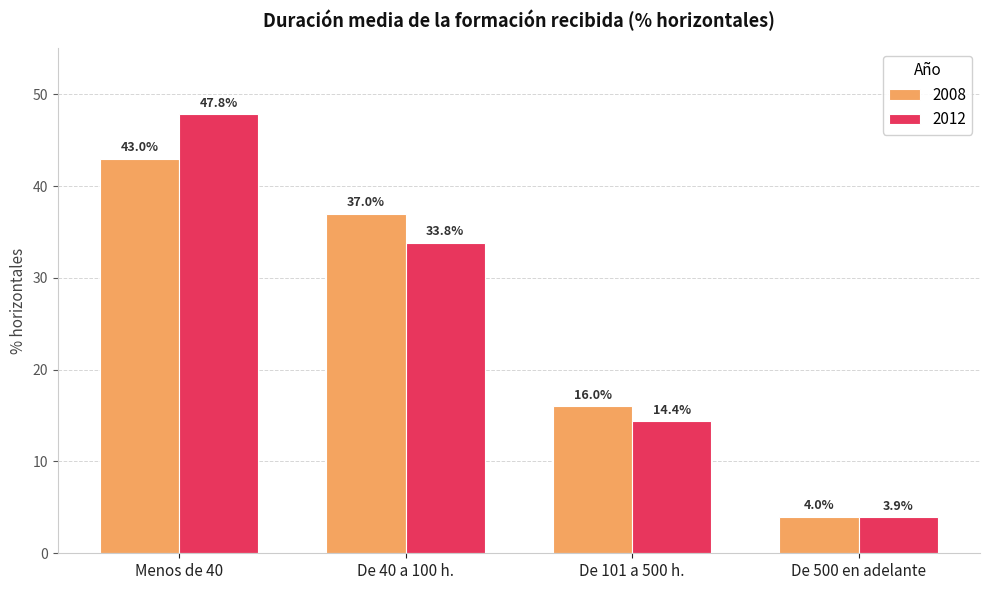

Which series has the largest total across all categories?

2008